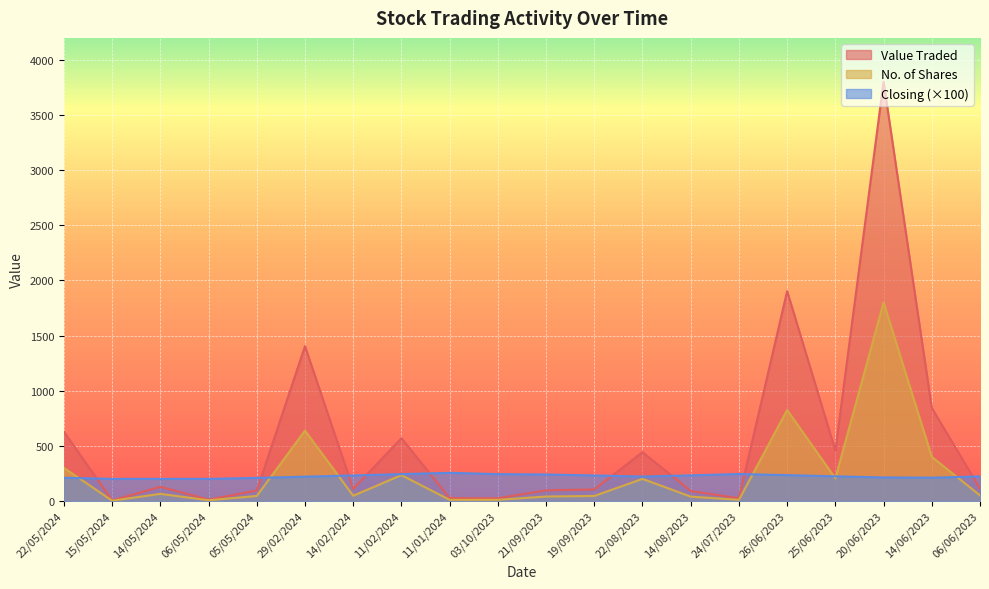

True or false: Value Traded and No. of Shares intersect in this chart.

False